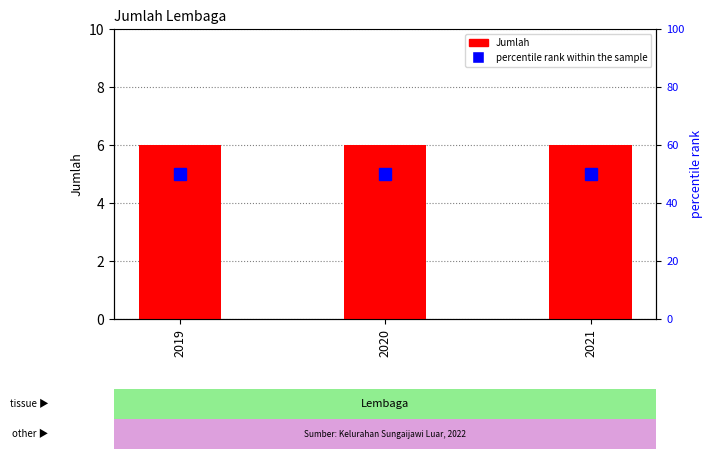

Which label corresponds to the largest value in the chart?

2019